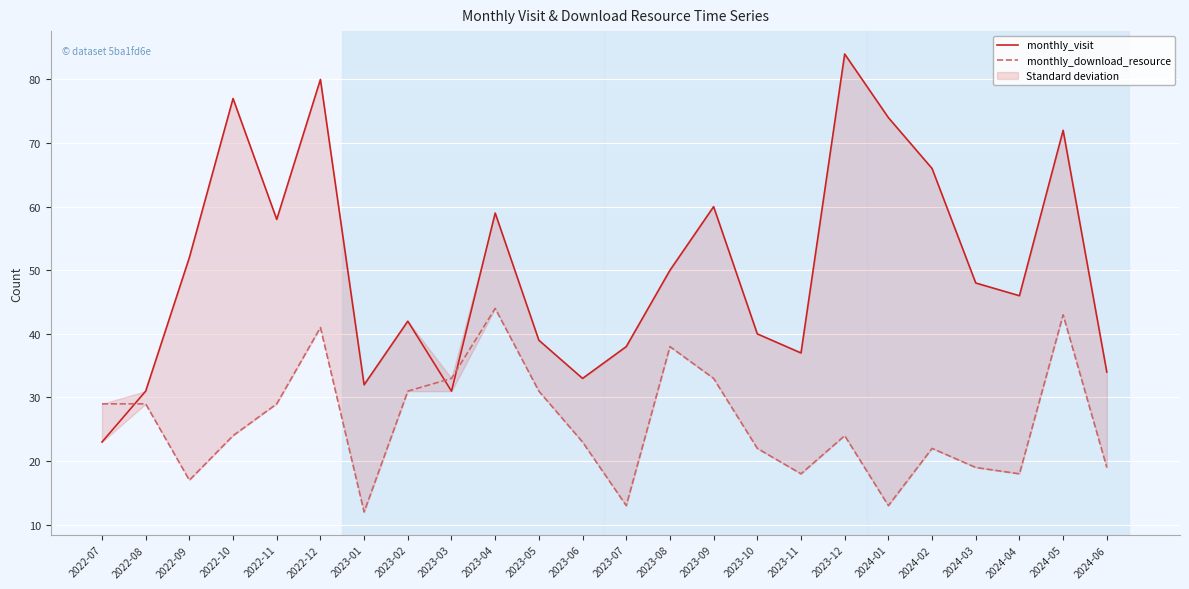

How many lines are shown in the chart?

2